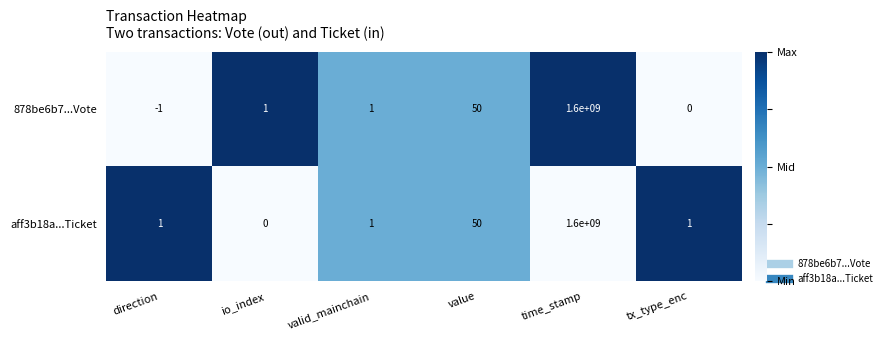

What is the maximum value shown in the chart?

1600000000